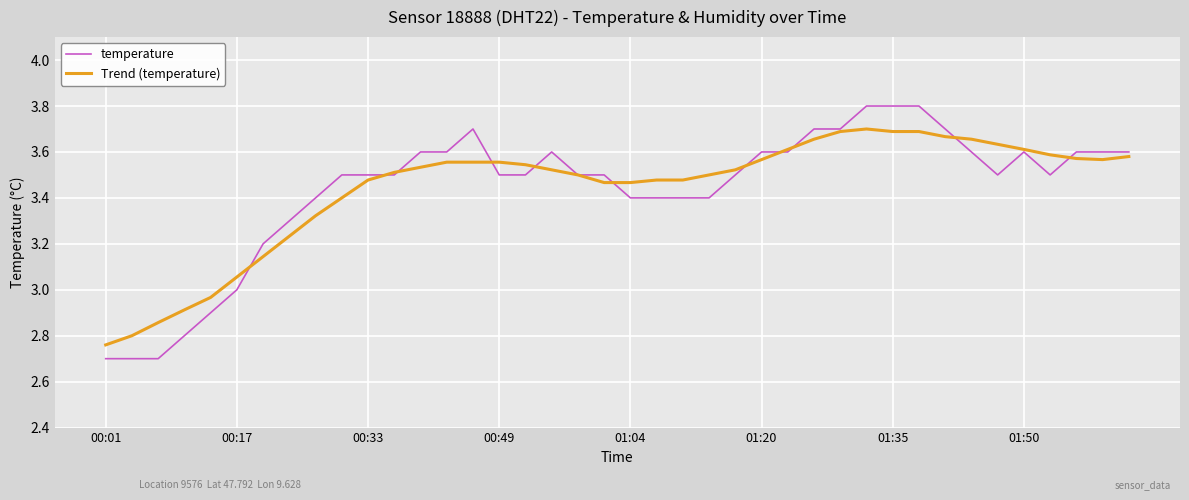

Does the chart have visible grid lines?

Yes